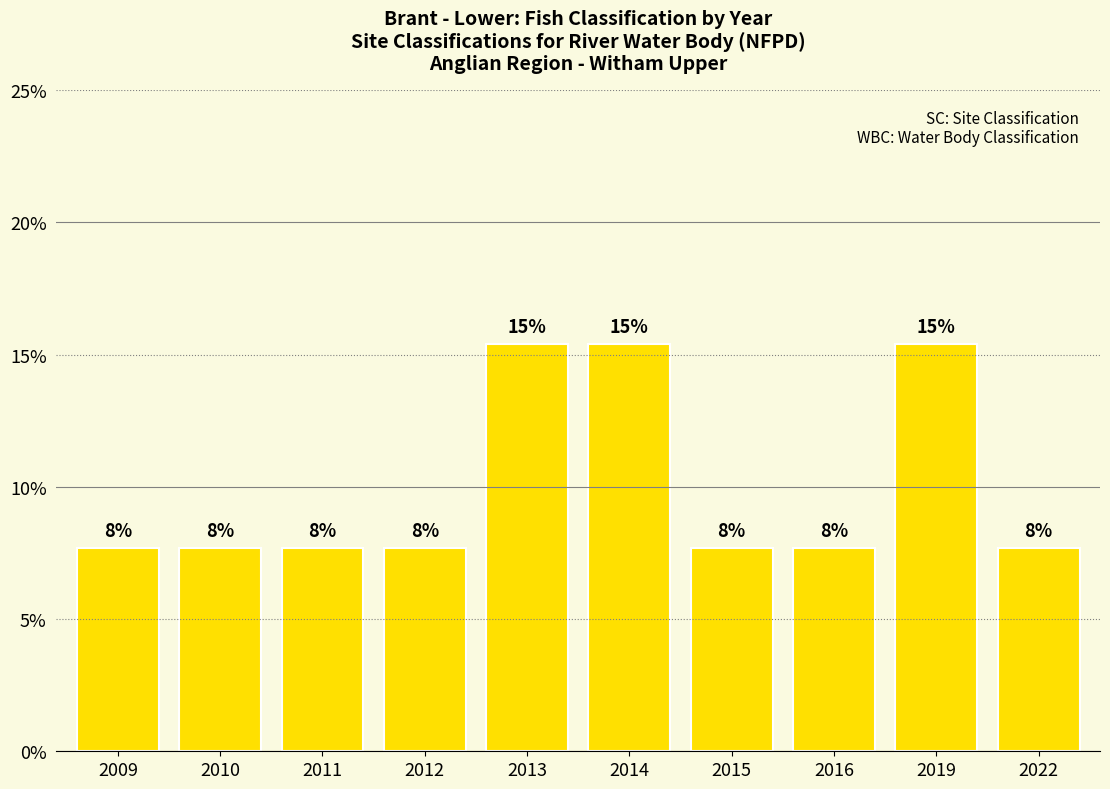

How many bars are there in total?

10